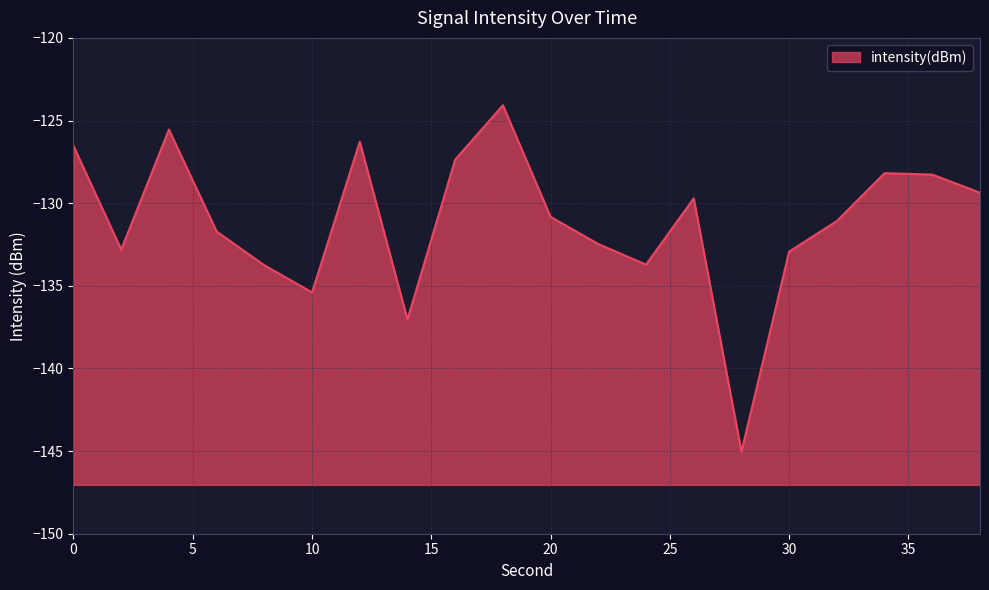

Does the chart display data point markers on the line(s)?

No